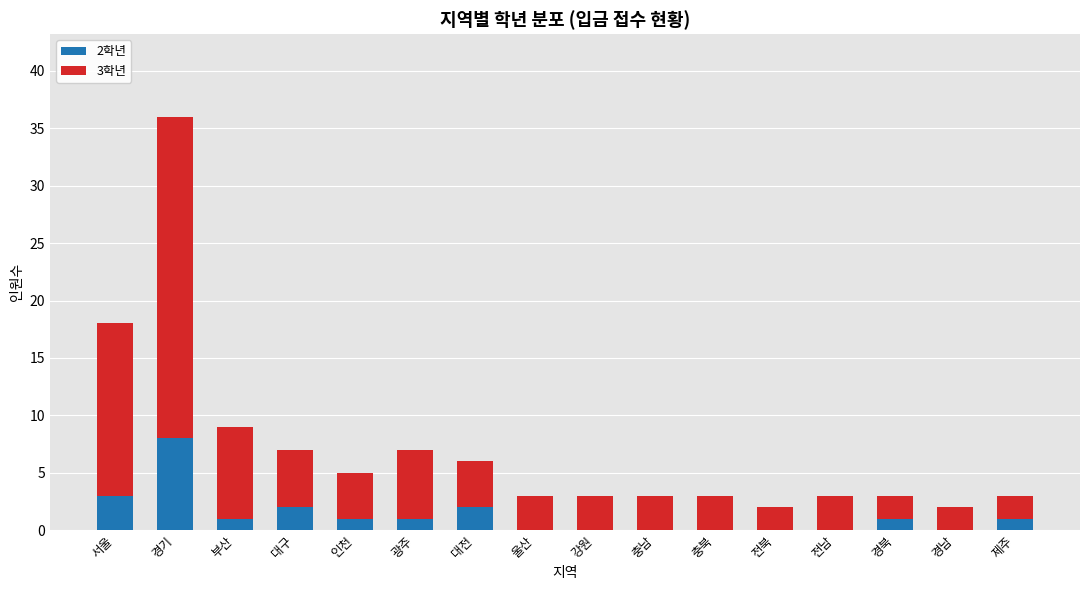

True or false: 2학년 has a value of 3 at 서울.

True